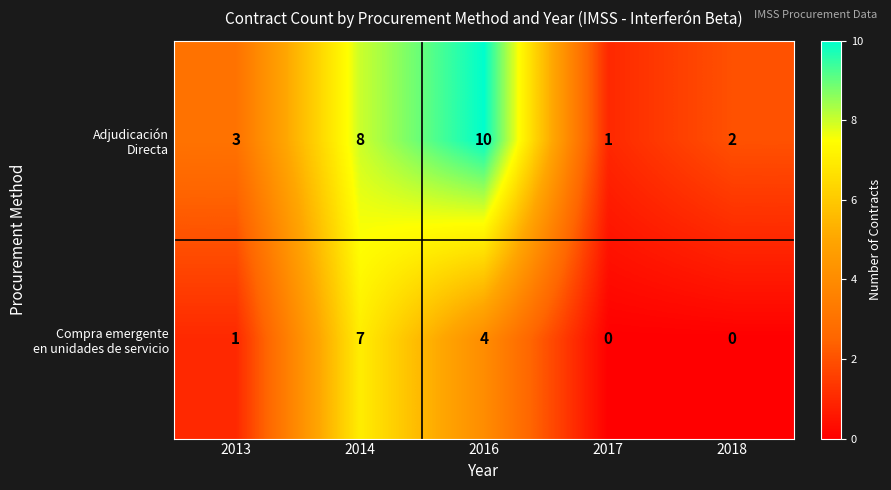

At which category is the sum across all series the highest?

2014